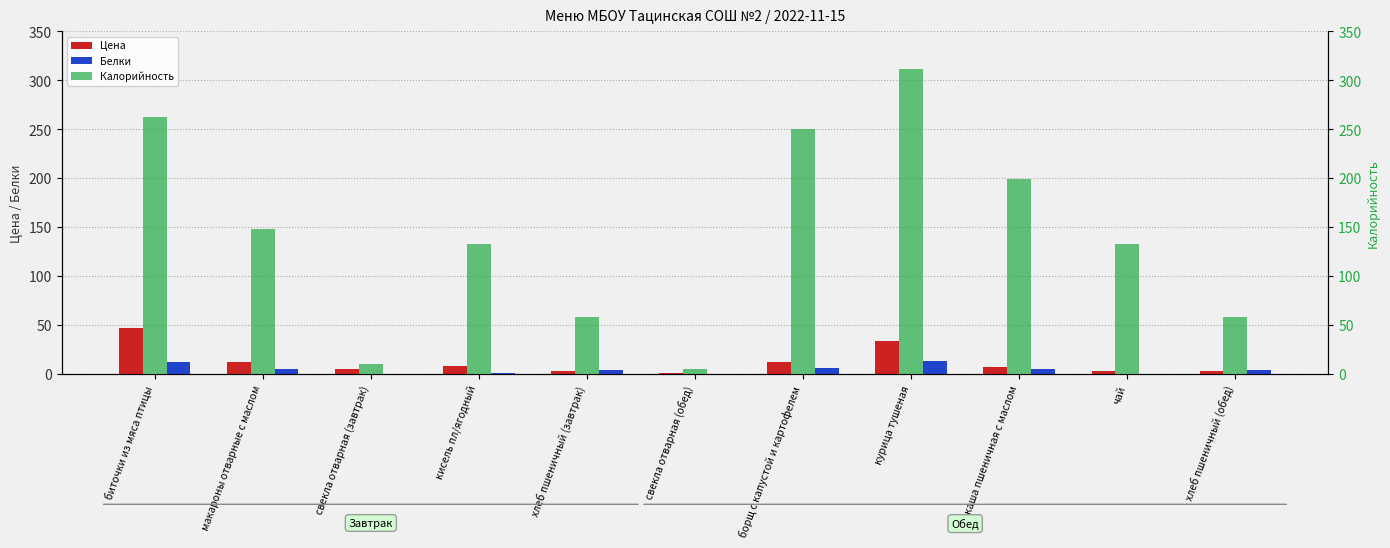

What is the maximum value shown in the chart?

312.0